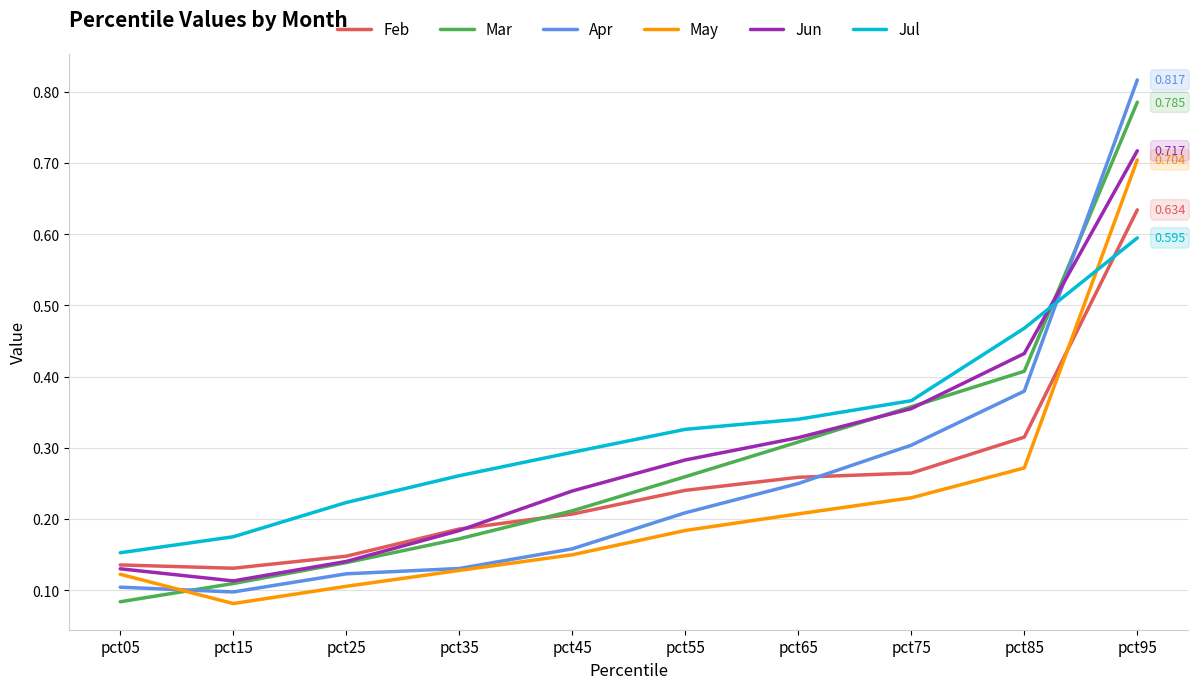

Which series has the largest range (max minus min)?

Apr